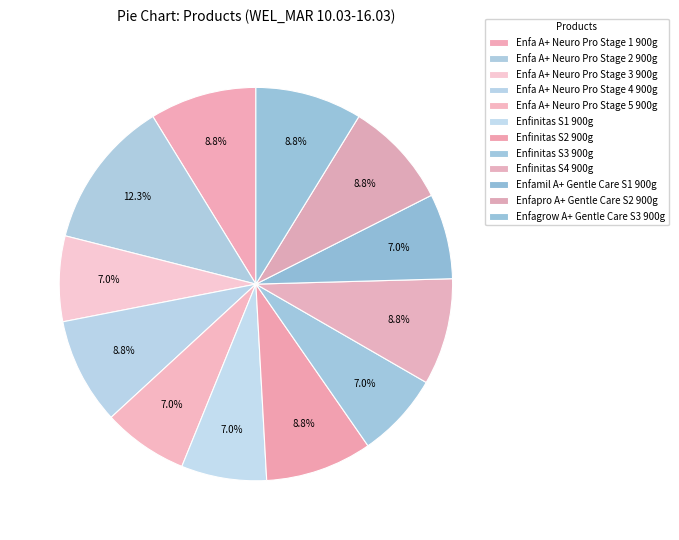

Which category has the smallest portion of the pie?

Enfa A+ Neuro Pro Stage 3 900g